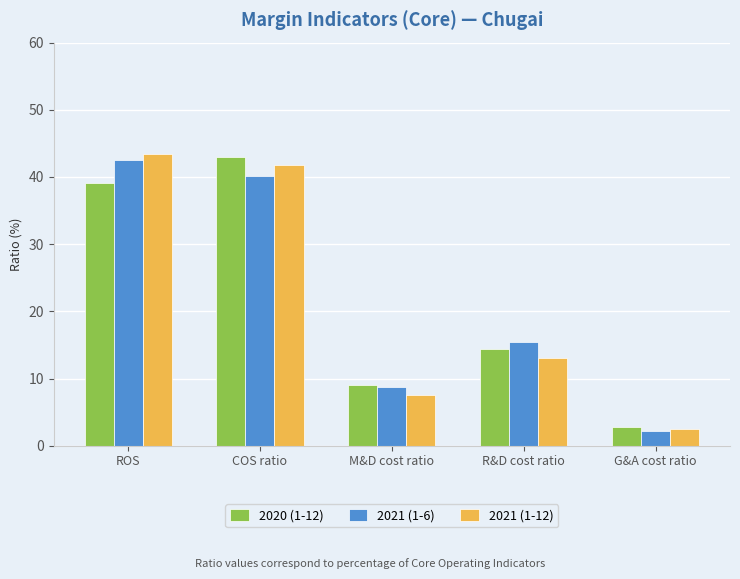

What is the difference between the maximum and minimum values in the 2021 (1-12) series?

40.9